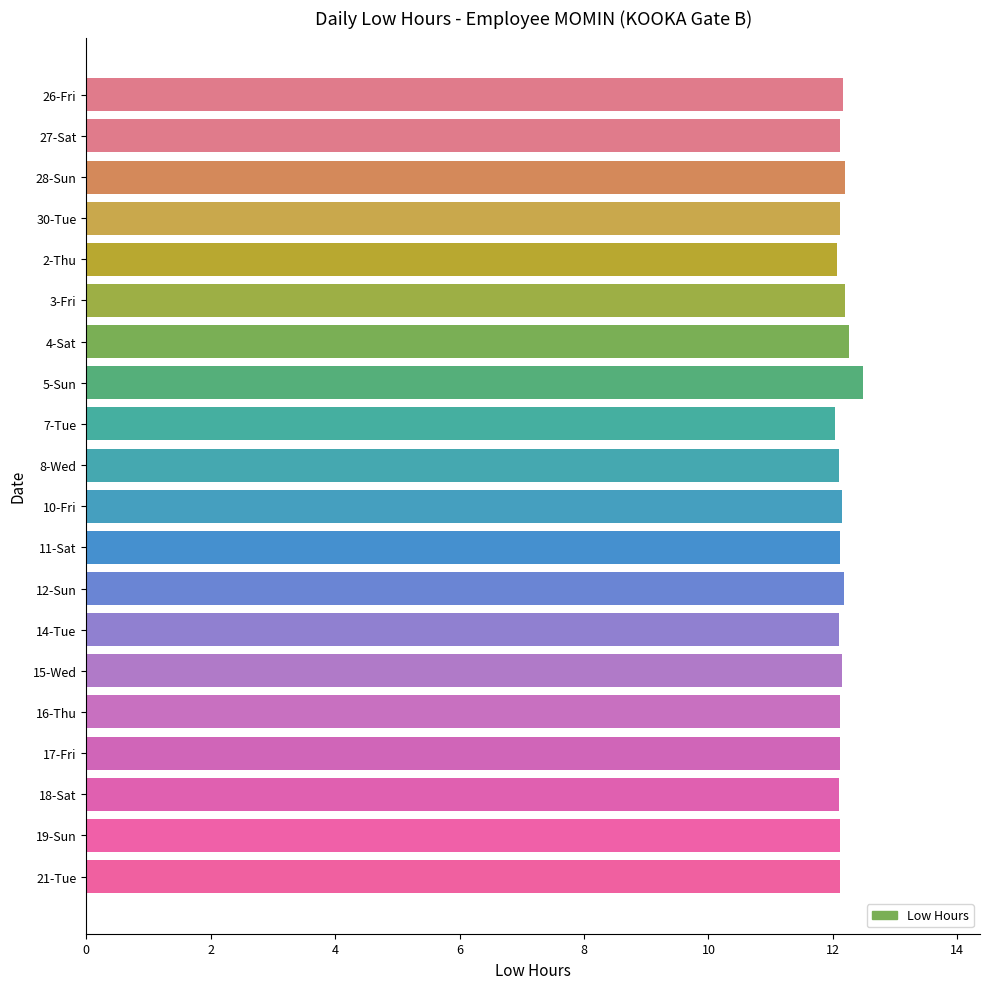

What is the ratio of the value at 5-Sun to the value at 3-Fri?

1.0